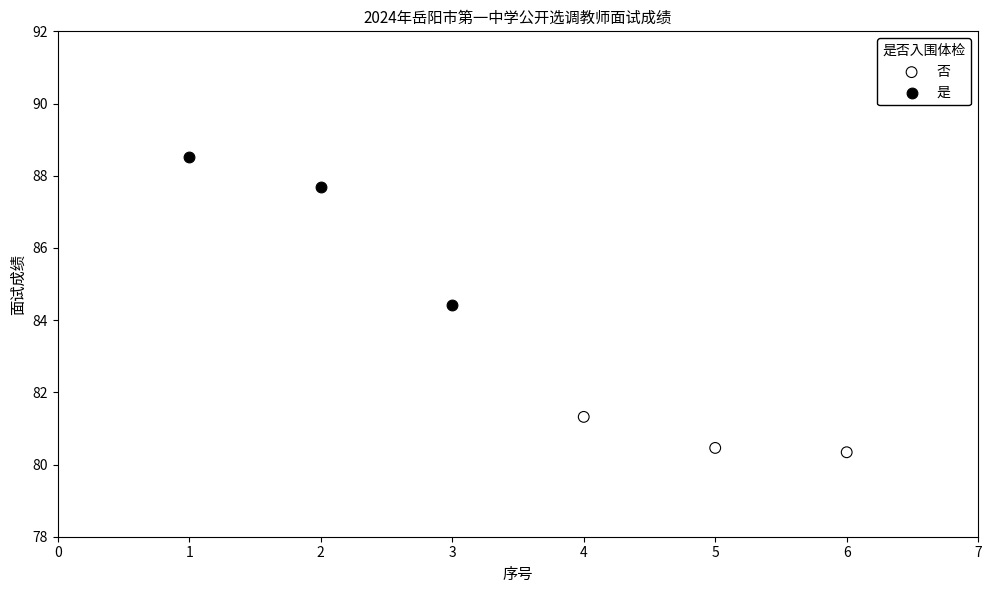

Which series has the largest Y range (max minus min)?

是